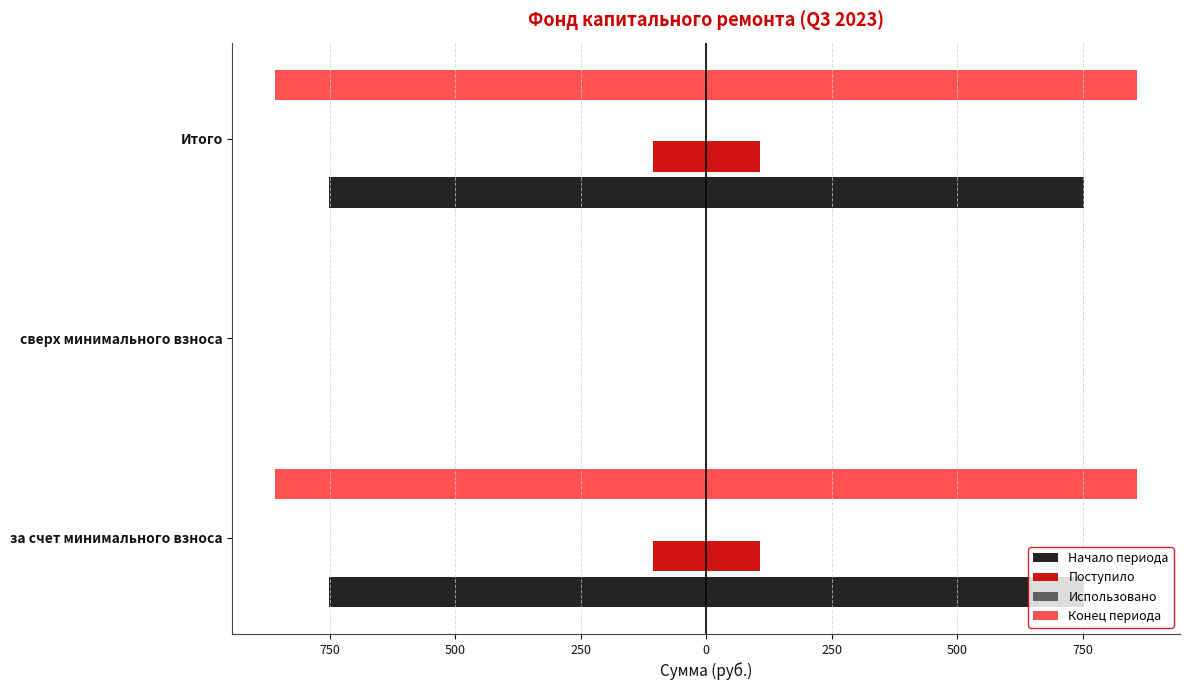

Does the chart contain stacked bars?

No